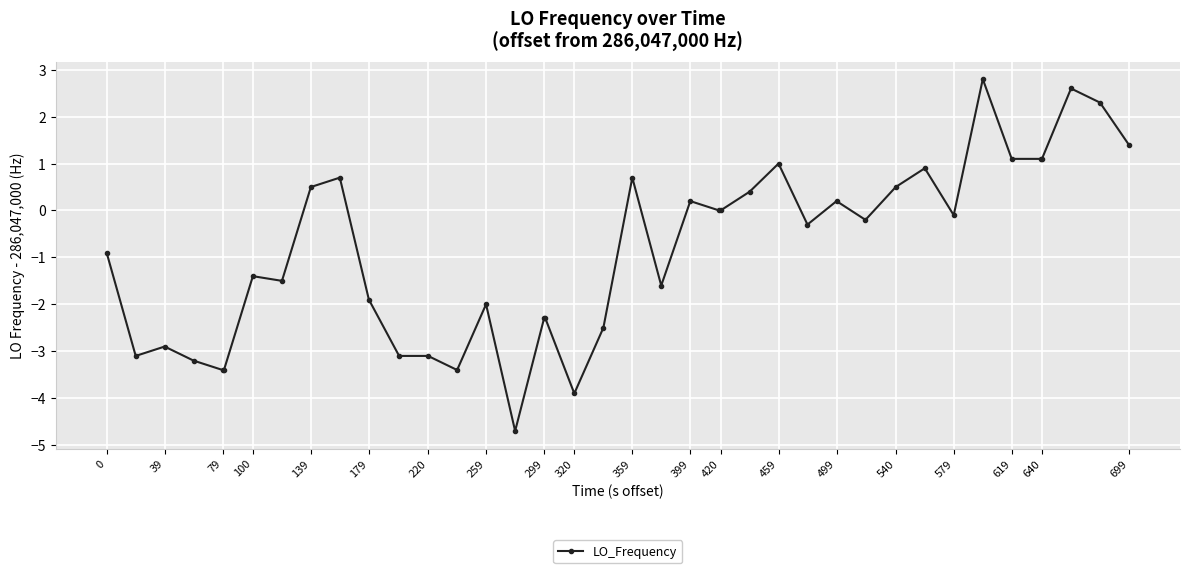

What is the sum of all values?

-33.7